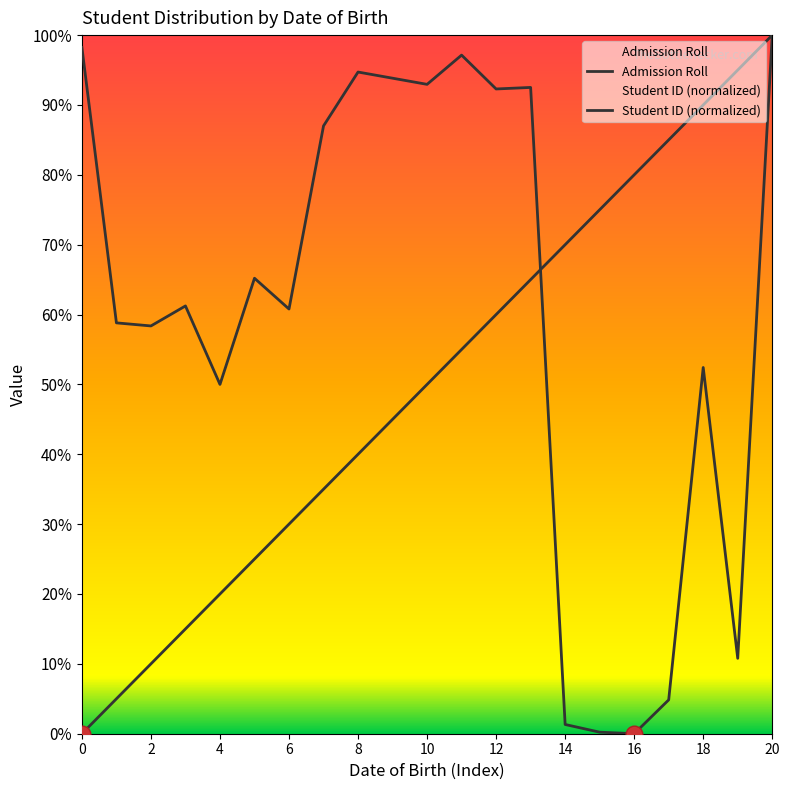

Reading left to right, transcribe all the data shown in this chart.

Admission Roll: 0.0	5.0	10.0	15.0	20.0	25.0	30.0	35.0	40.0	45.0	50.0	55.0	60.0	65.0	70.0	75.0	80.0	85.0	90.0	95.0	100.0
Student ID (normalized): 98.2	58.8	58.4	61.2	50.0	65.2	60.8	87.0	94.7	93.8	93.0	97.1	92.3	92.5	1.3	0.2	0.0	4.8	52.4	10.8	100.0